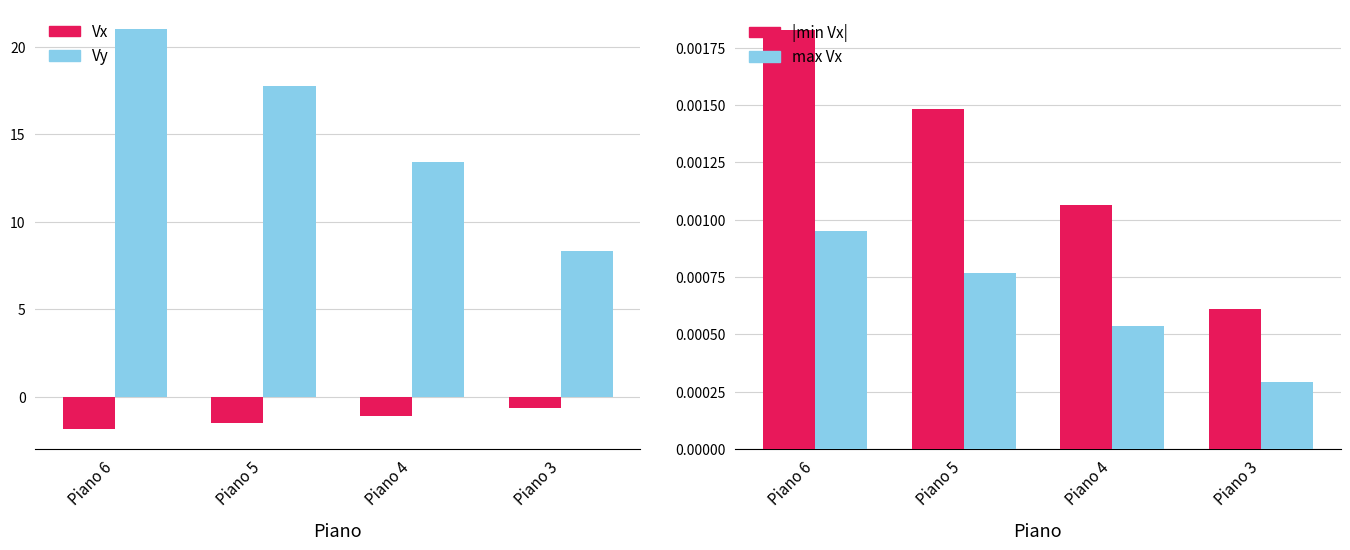

Count the max Vx values in the range 0 to 1.

4